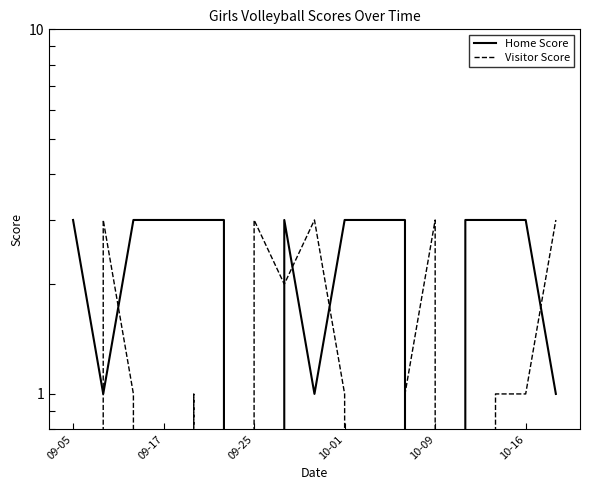

Which category has the highest value across all series?

09-05